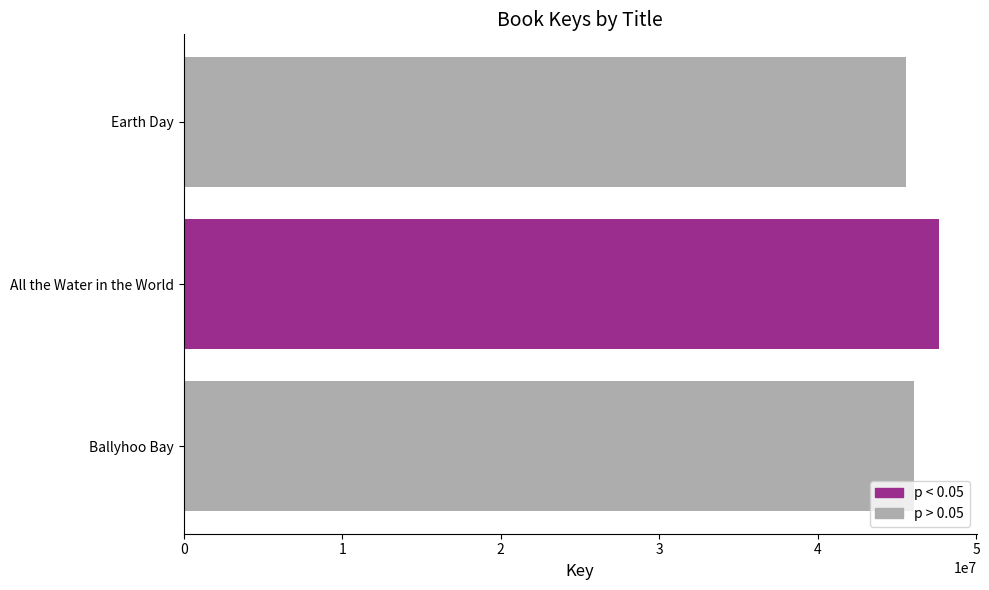

Which category has the lowest value across all series?

Earth Day